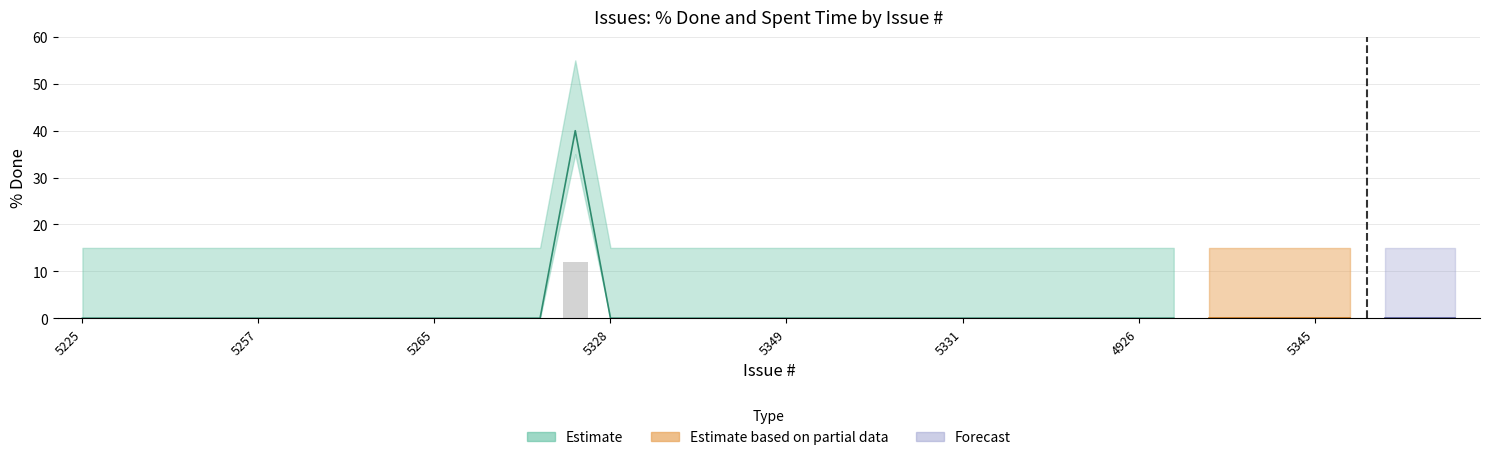

What position from the right is 5326?

21